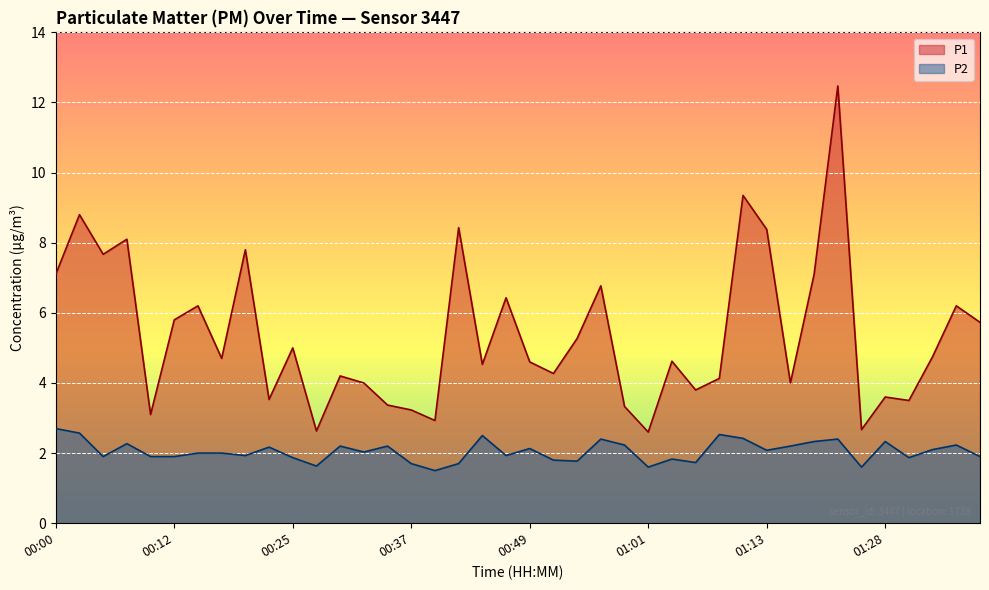

What are all the series names shown in the legend?

P1, P2